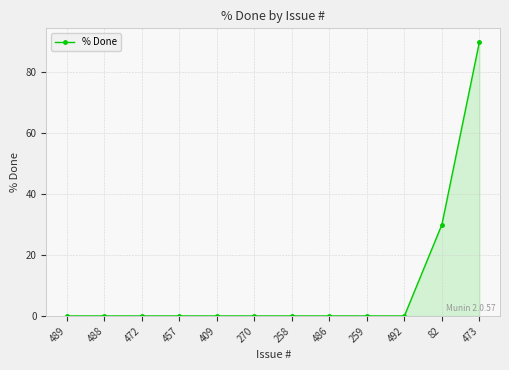

Reading left to right, transcribe all the data shown in this chart.

489=0	488=0	472=0	457=0	409=0	270=0	258=0	486=0	259=0	492=0	82=30	473=90